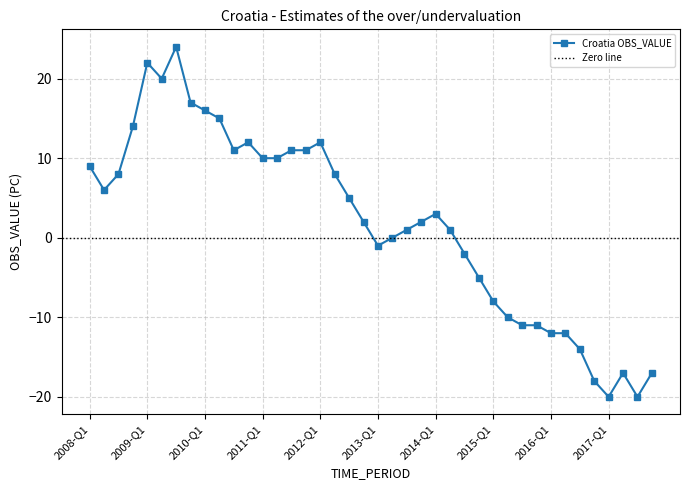

How many interior local peaks (higher than both neighbors) does the data have?

6